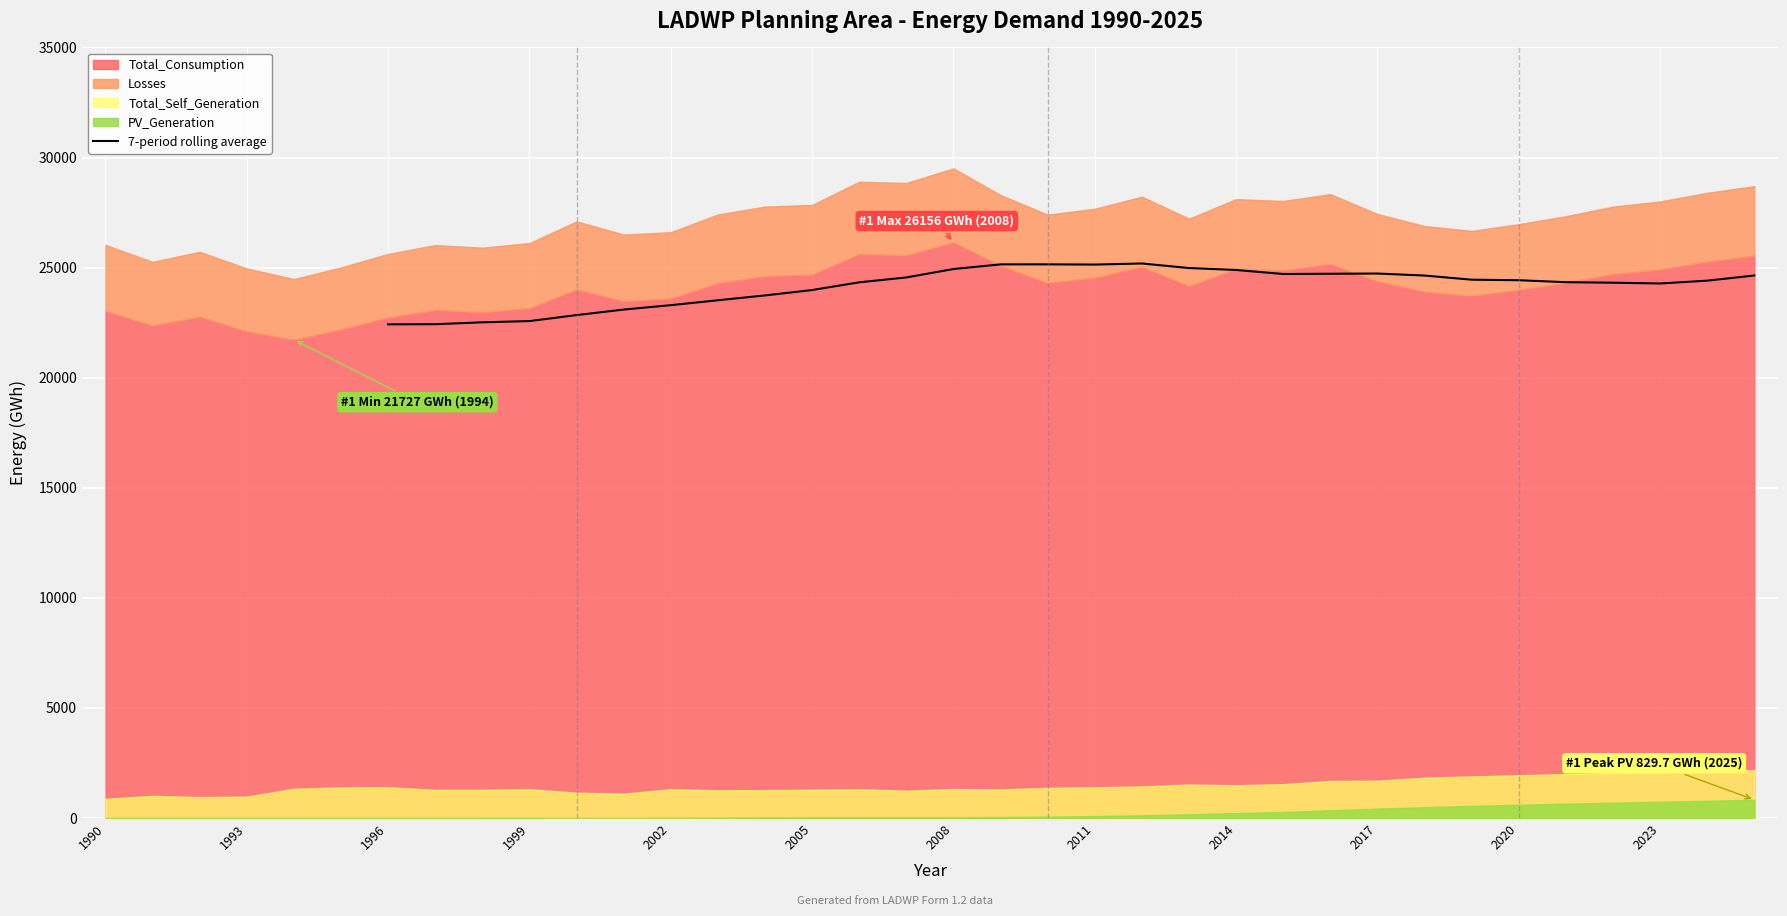

The value of 7-period rolling average at 2017 is 37325.1. True or false?

False